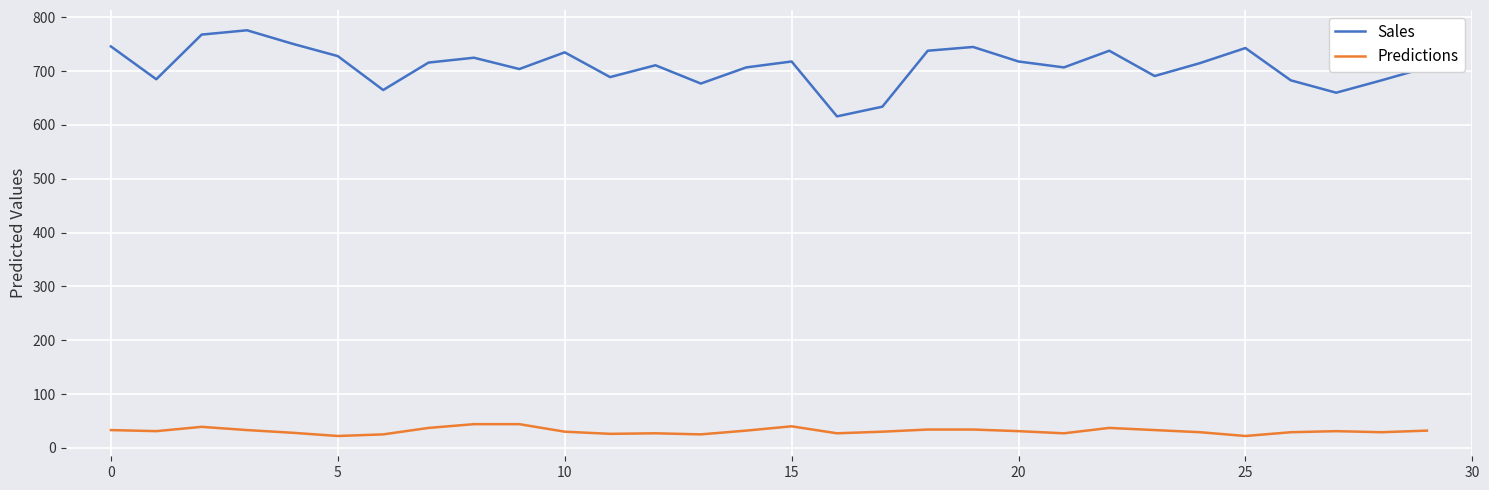

True or false: Predictions and Sales intersect in this chart.

False